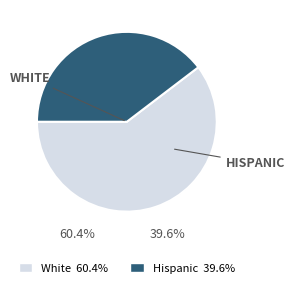

To the nearest percent, what is the difference between the largest and smallest slice percentages?

21%